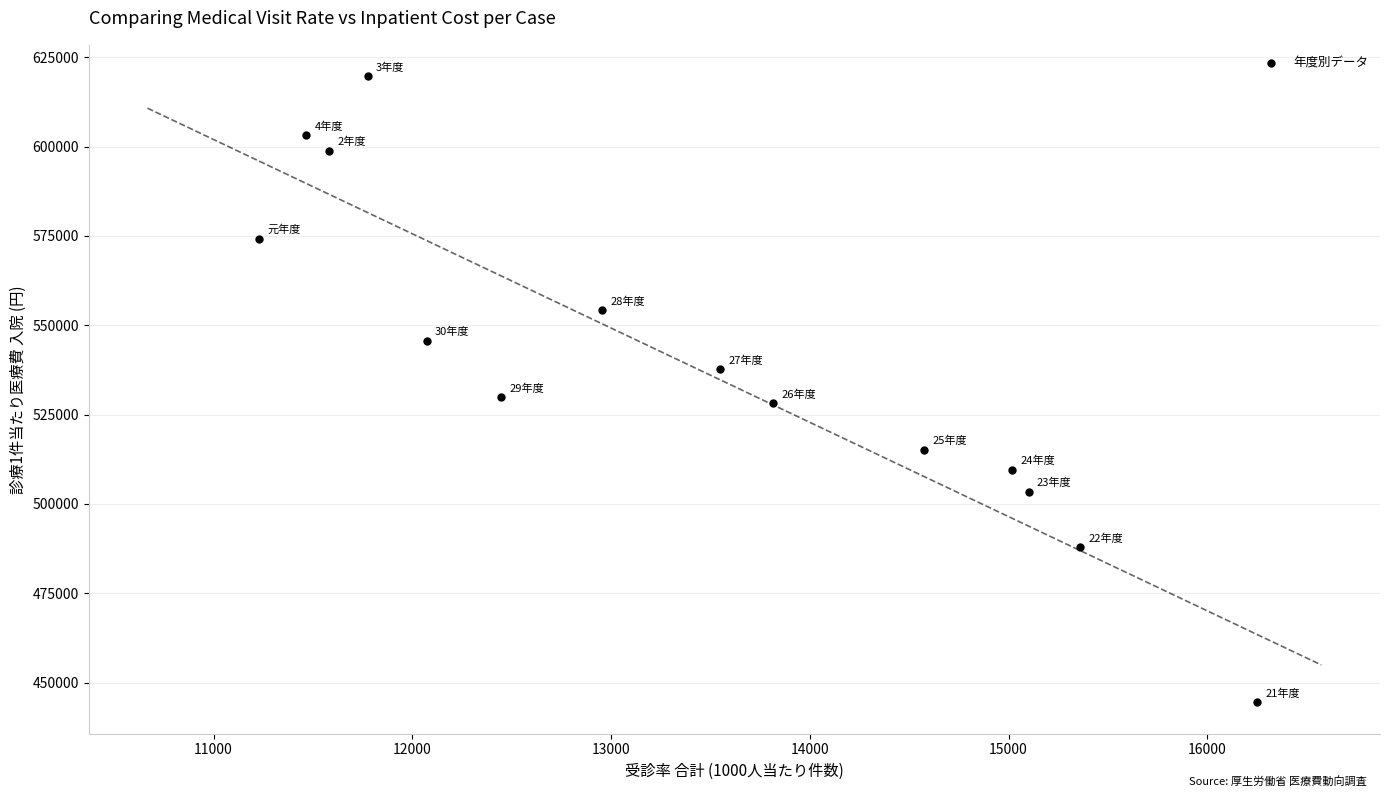

How many data points are displayed?

14